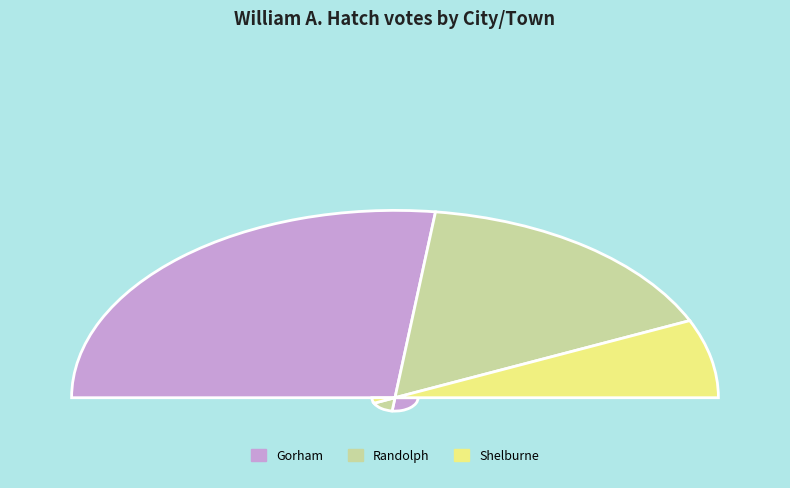

Rank the categories by value from lowest to highest.

Shelburne, Randolph, Gorham